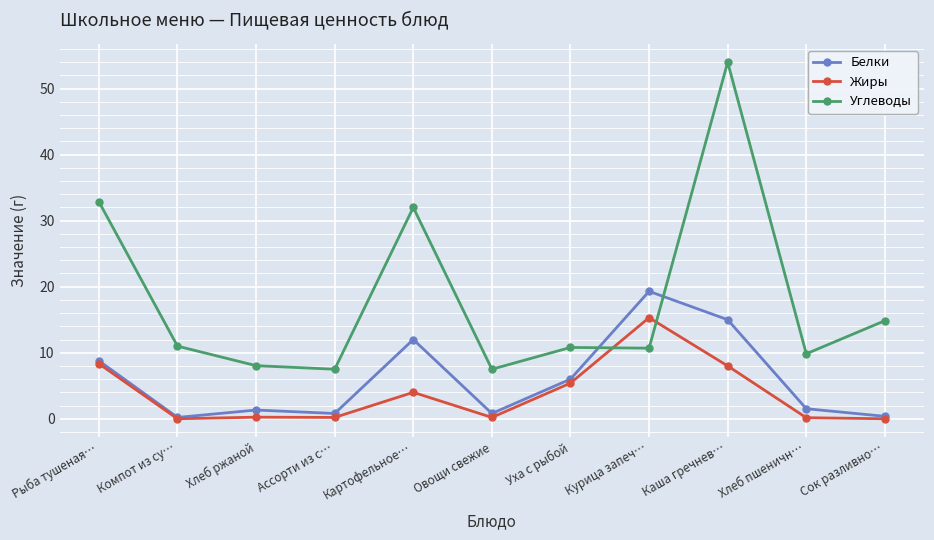

Which series has the largest total across all categories?

Углеводы